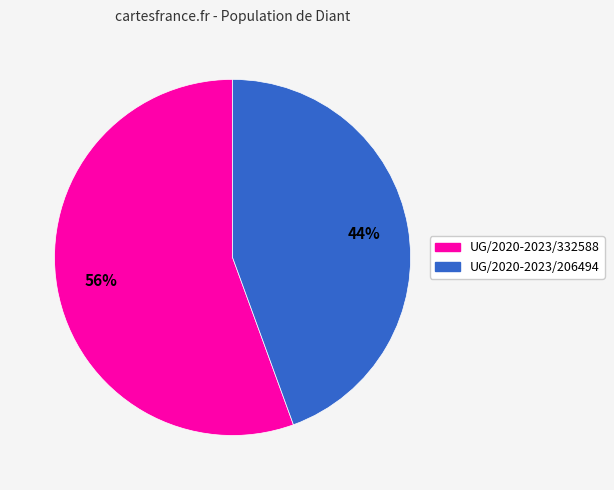

Rank the categories by value from lowest to highest.

UG/2020-2023/206494, UG/2020-2023/332588